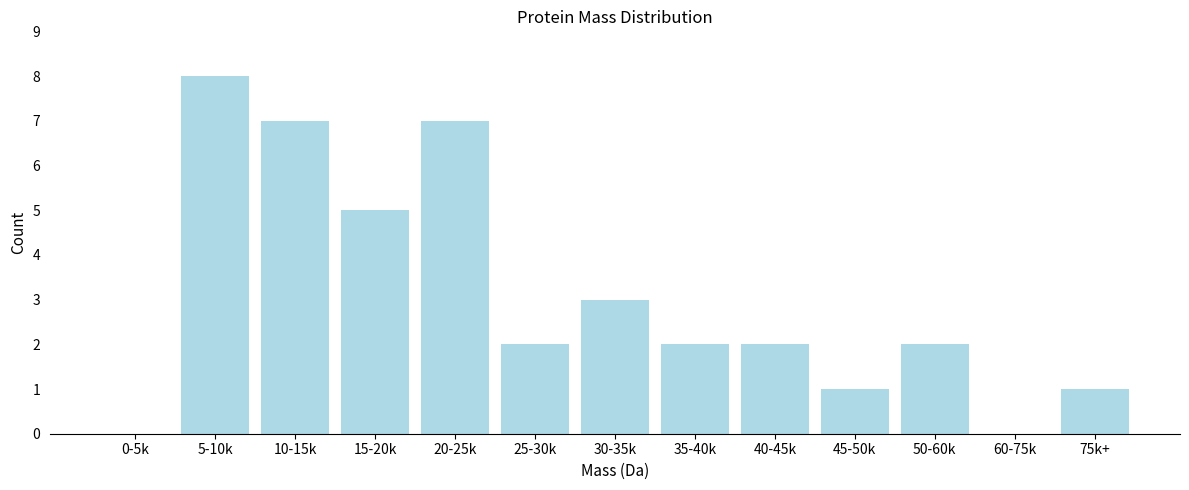

Reading left to right, extract all data points from this chart.

0-5k=0	5-10k=8	10-15k=7	15-20k=5	20-25k=7	25-30k=2	30-35k=3	35-40k=2	40-45k=2	45-50k=1	50-60k=2	60-75k=0	75k+=1